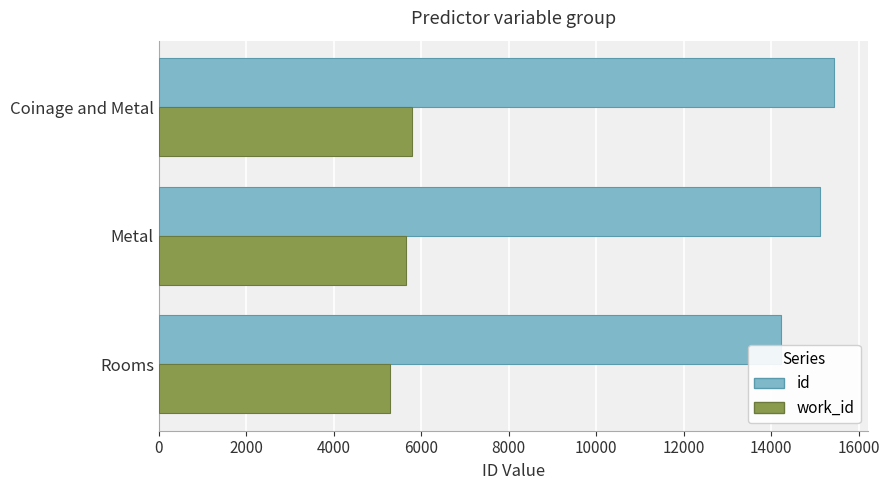

The id series shows 2845 at Rooms. True or false?

False